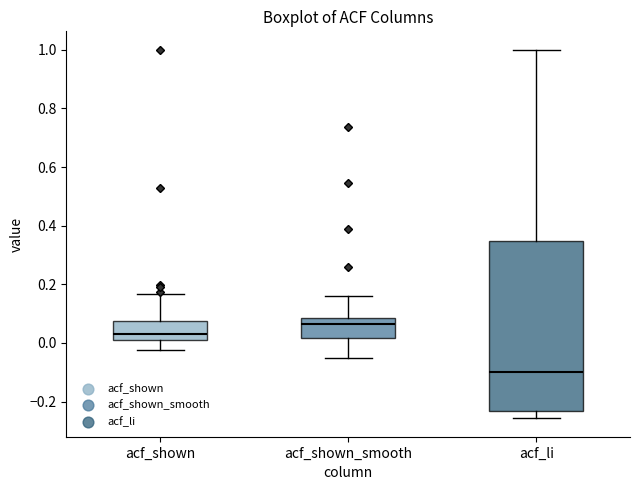

Which box is the tallest, from its lower edge to its upper edge?

acf_li